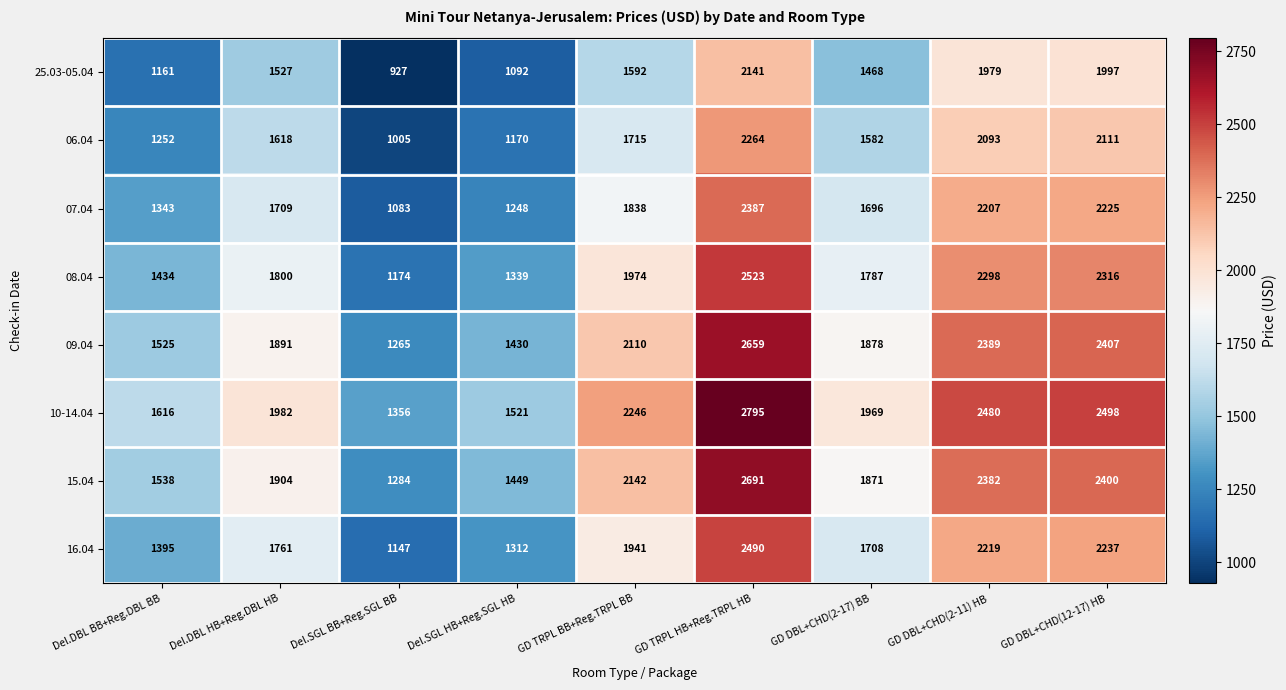

What is the difference between the second highest and minimum values in the 09.04 series?

1142